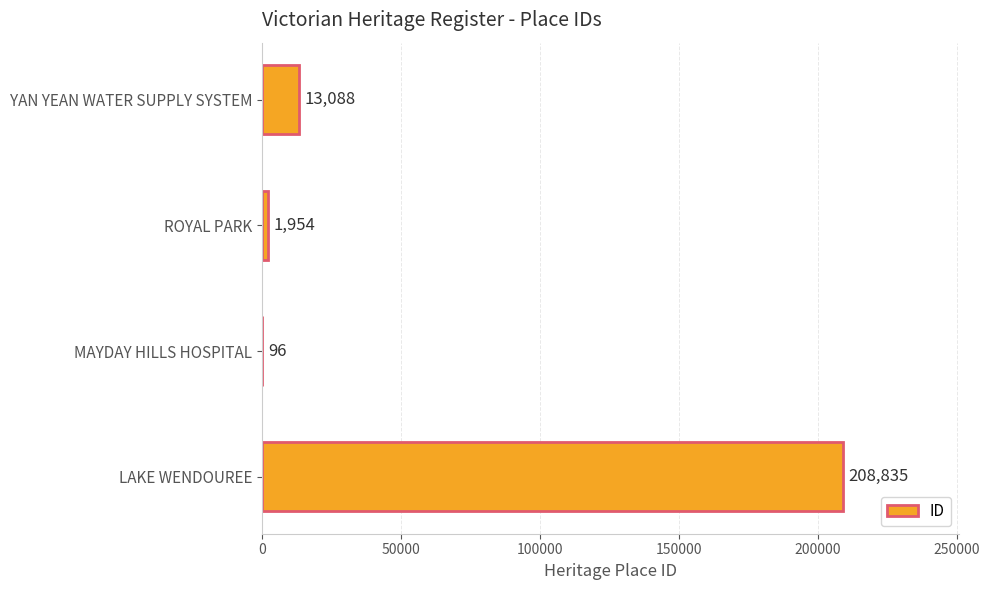

The chart shows a value of 1954 at ROYAL PARK. True or false?

True